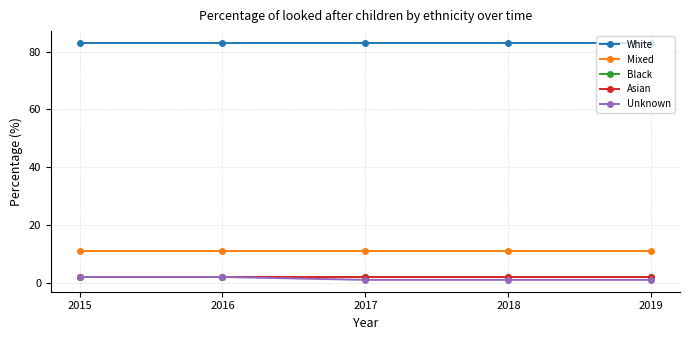

Is this an area chart (filled region under the line)?

No